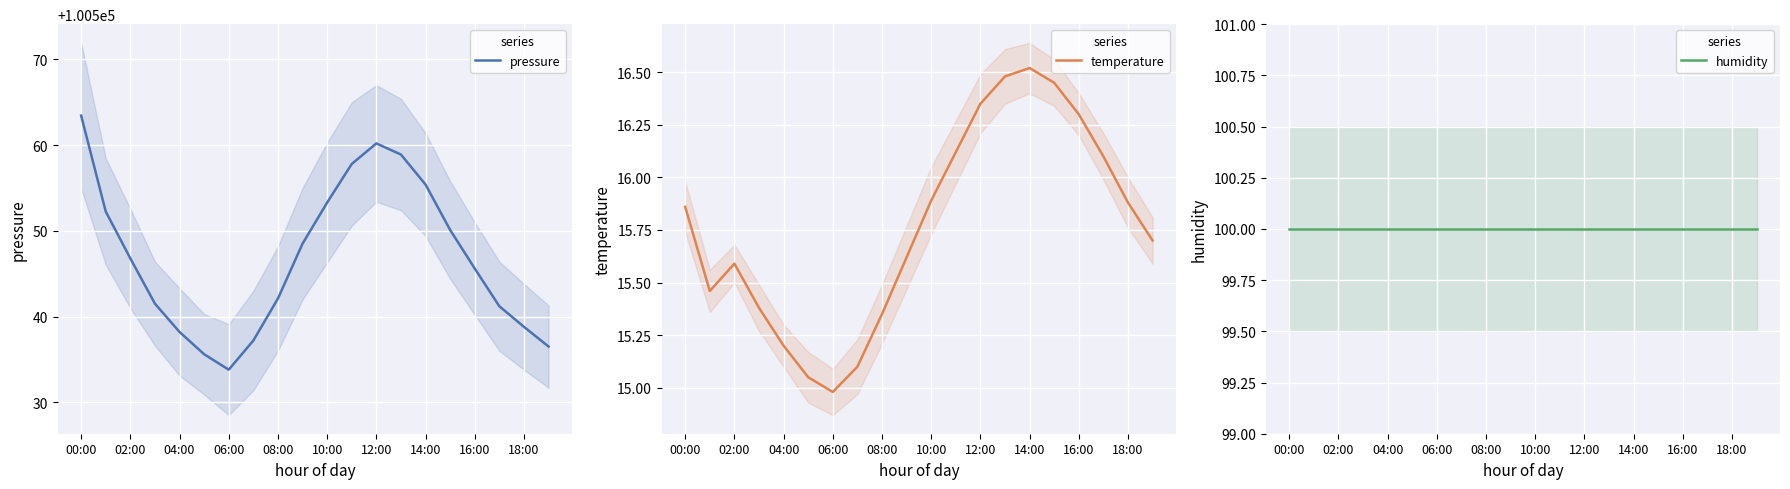

The value of pressure at 10:00 is 100553.3. True or false?

True